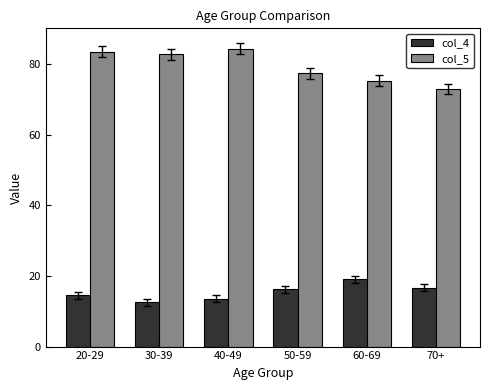

Which category has the highest value in the col_4 series?

60-69